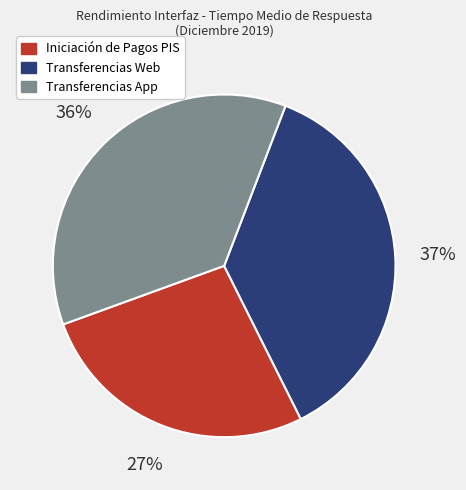

Do Transferencias App and Transferencias Web together represent more than half of the pie?

Yes